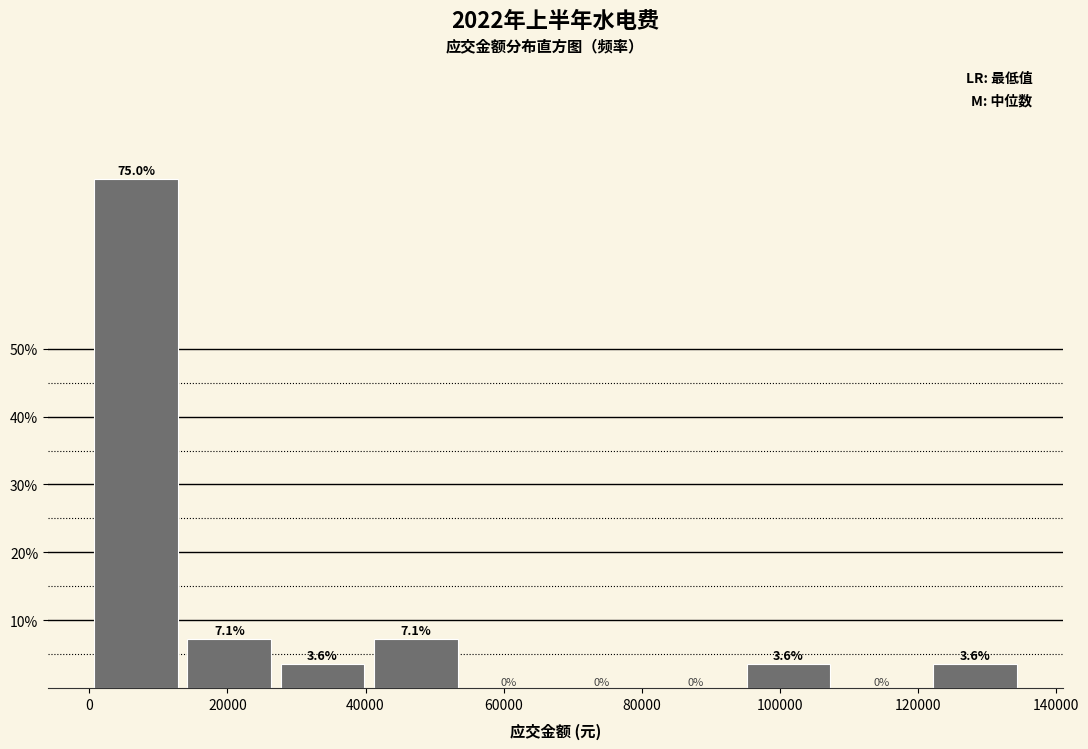

Which range on the x-axis has the tallest bar?

0 to 14000